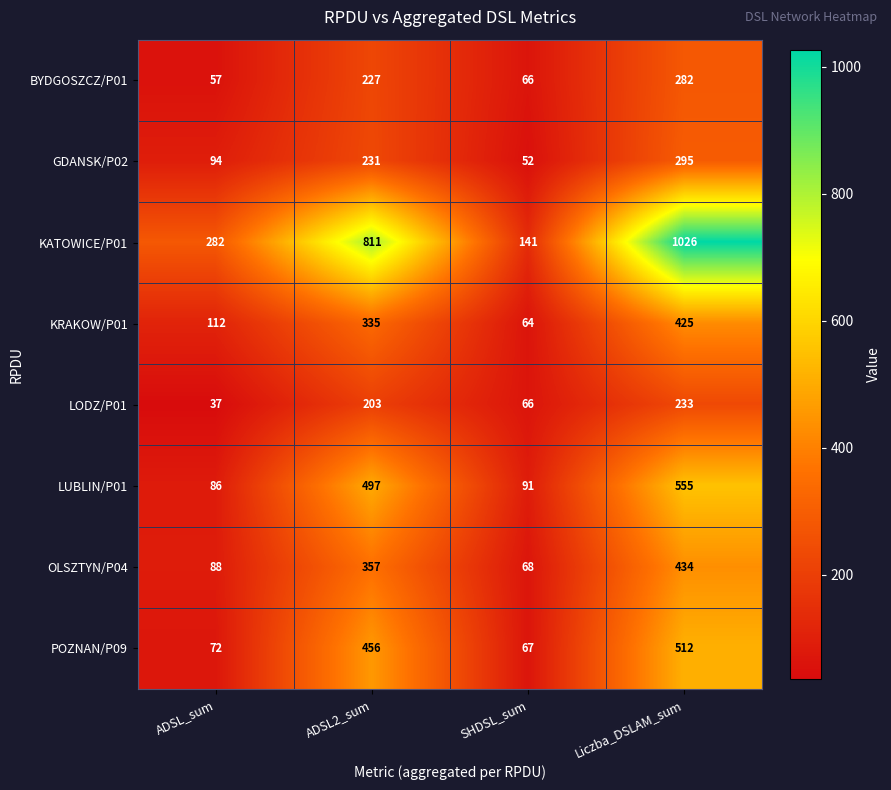

The value of POZNAN/P09 at Liczba_DSLAM_sum is 512. True or false?

True